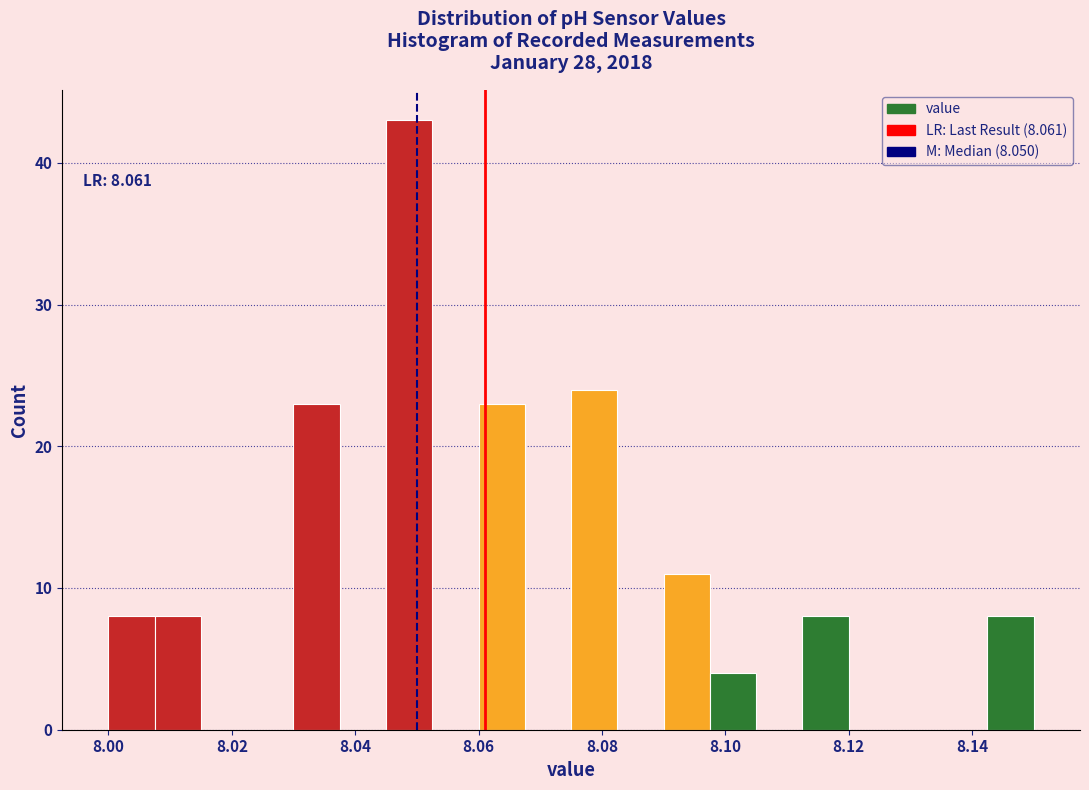

Around what value on the x-axis is the tallest bar? Give the approximate position of its centre, as read against the axis.

8.048